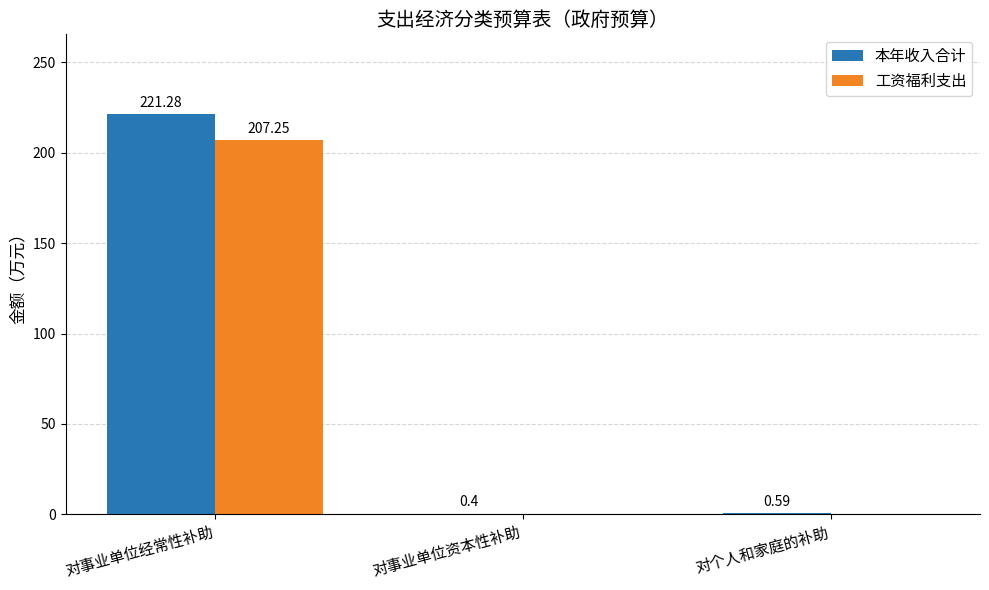

At which category is the sum across all series the highest?

对事业单位经常性补助